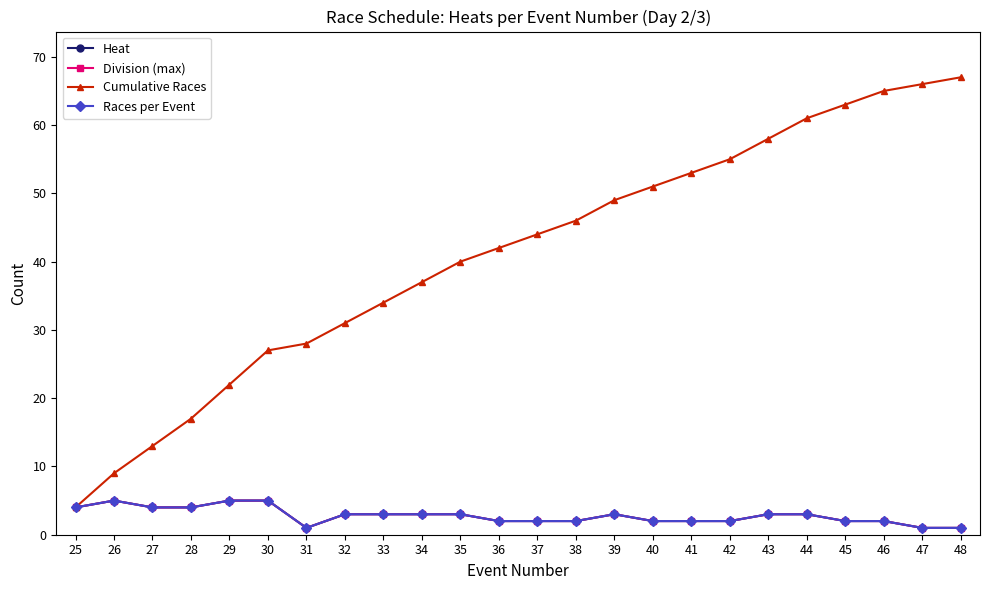

The value of Races per Event at 45 is 2. True or false?

True